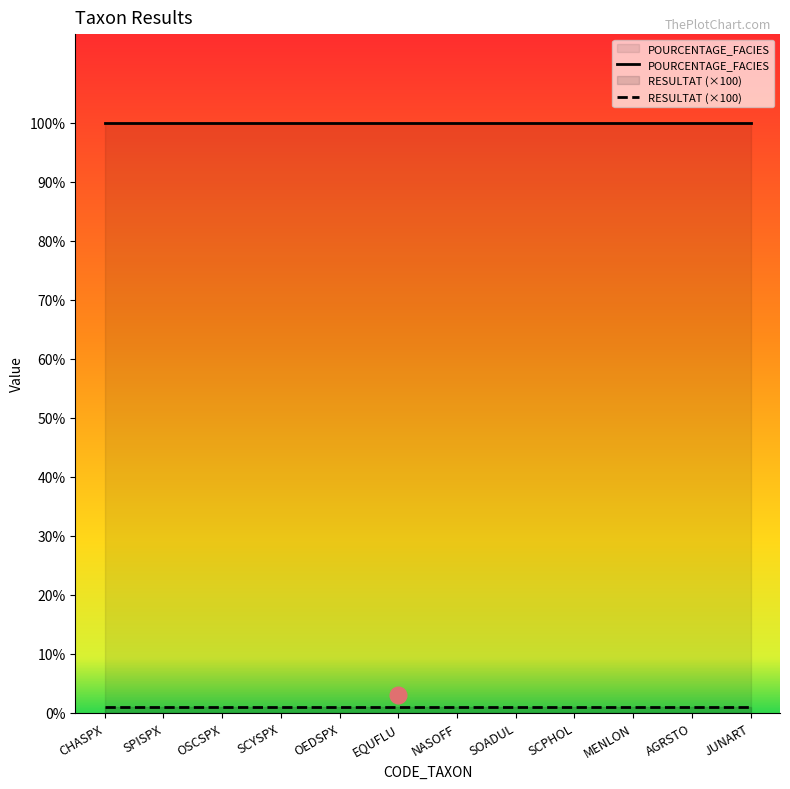

Is the value of POURCENTAGE_FACIES at OEDSPX greater than the value of RESULTAT at MENLON?

Yes